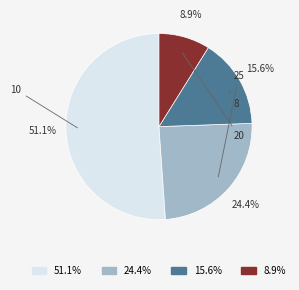

Is the sum of 25 and 20 greater than half?

Yes